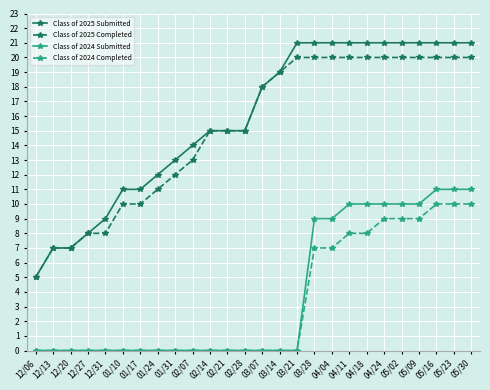

Reading right to left, list all the values displayed in this chart.

Class of 2025 Submitted: 05/30=21	05/23=21	05/16=21	05/09=21	05/02=21	04/24=21	04/18=21	04/11=21	04/04=21	03/28=21	03/21=21	03/14=19	03/07=18	02/28=15	02/21=15	02/14=15	02/07=14	01/31=13	01/24=12	01/17=11	01/10=11	12/31=9	12/27=8	12/20=7	12/13=7	12/06=5
Class of 2025 Completed: 05/30=20	05/23=20	05/16=20	05/09=20	05/02=20	04/24=20	04/18=20	04/11=20	04/04=20	03/28=20	03/21=20	03/14=19	03/07=18	02/28=15	02/21=15	02/14=15	02/07=13	01/31=12	01/24=11	01/17=10	01/10=10	12/31=8	12/27=8	12/20=7	12/13=7	12/06=5
Class of 2024 Submitted: 05/30=11	05/23=11	05/16=11	05/09=10	05/02=10	04/24=10	04/18=10	04/11=10	04/04=9	03/28=9	03/21=0	03/14=0	03/07=0	02/28=0	02/21=0	02/14=0	02/07=0	01/31=0	01/24=0	01/17=0	01/10=0	12/31=0	12/27=0	12/20=0	12/13=0	12/06=0
Class of 2024 Completed: 05/30=10	05/23=10	05/16=10	05/09=9	05/02=9	04/24=9	04/18=8	04/11=8	04/04=7	03/28=7	03/21=0	03/14=0	03/07=0	02/28=0	02/21=0	02/14=0	02/07=0	01/31=0	01/24=0	01/17=0	01/10=0	12/31=0	12/27=0	12/20=0	12/13=0	12/06=0